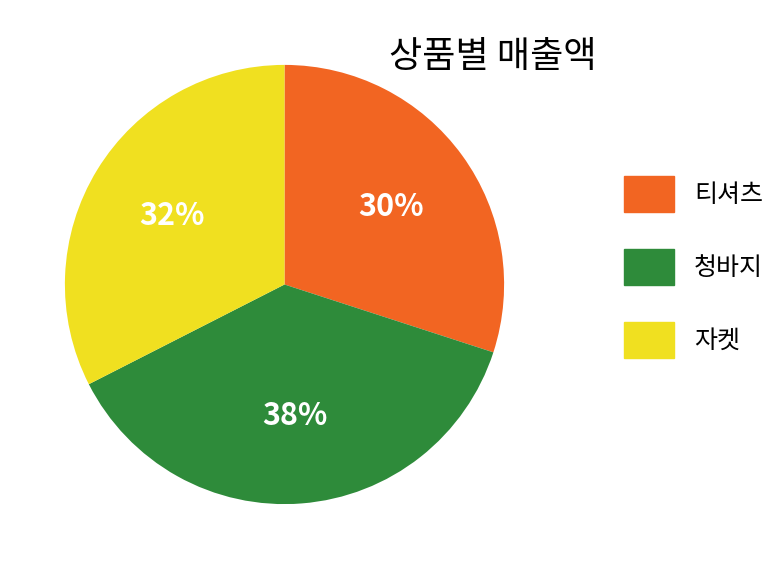

Is it true that 티셔츠 is 30% of the pie?

True